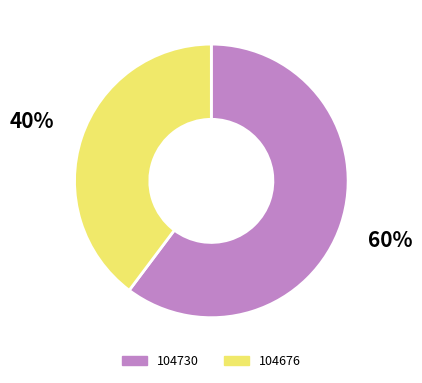

What percentage is the 104676 slice, to the nearest percent?

40%